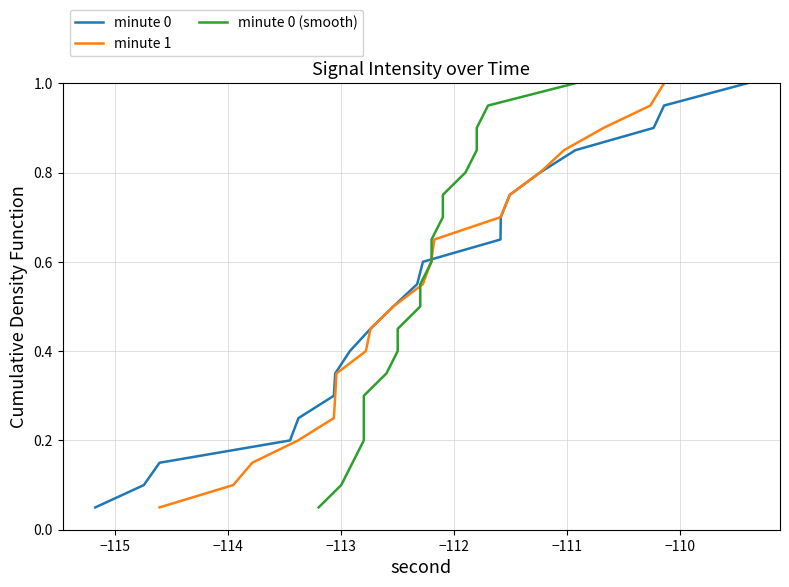

What is the maximum value for minute 0 (smooth)?

1.0